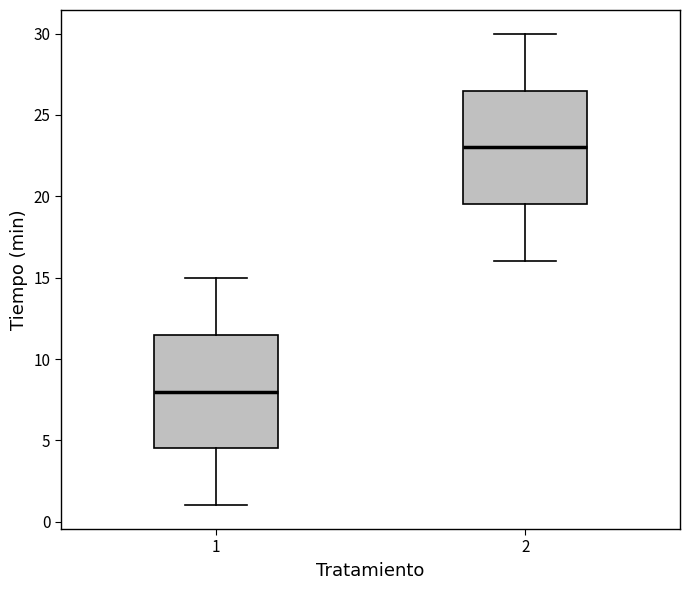

Reading left to right, transcribe this box plot: for each box, give where its median line is, the range the box spans, and where its two whiskers end, as read against the y-axis. The values are not printed on the chart, so give them approximately, as read against the axis.

1: median 8.0, box 4.5 to 11.5, whiskers 1.0 to 15.0
2: median 23.0, box 19.5 to 26.5, whiskers 16.0 to 30.0